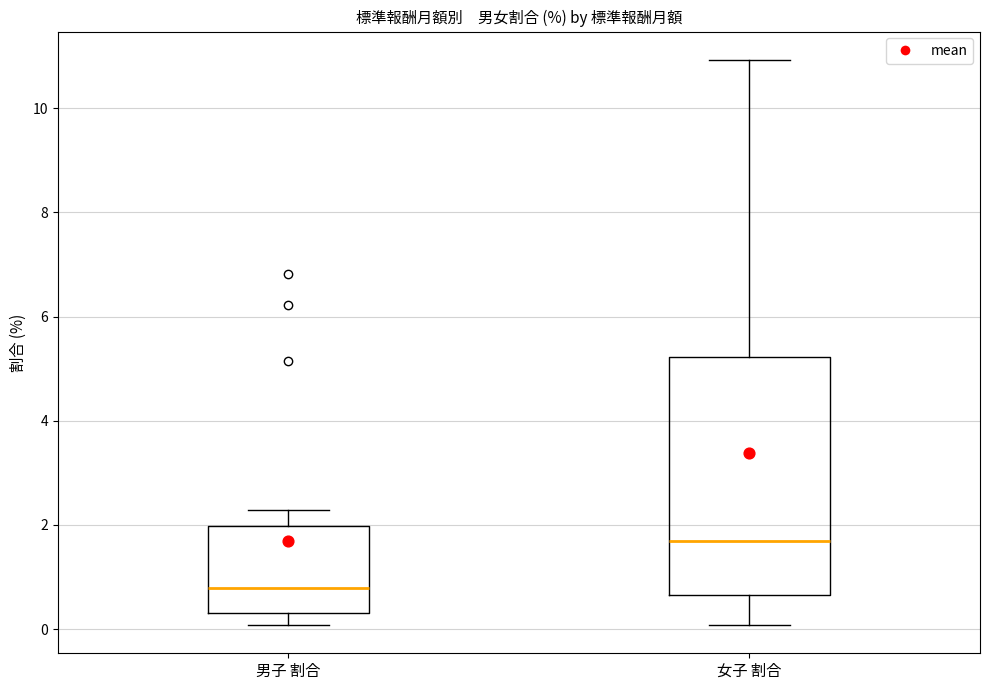

Reading left to right, read every box against the y-axis: the position of its median line, the range the box covers, and the ends of its whiskers. The values are not printed on the chart, so give them approximately, as read against the axis.

男子 割合: median 0.8, box 0.4 to 2.0, whiskers 0.0 to 2.2
女子 割合: median 1.8, box 0.6 to 5.2, whiskers 0.0 to 11.0